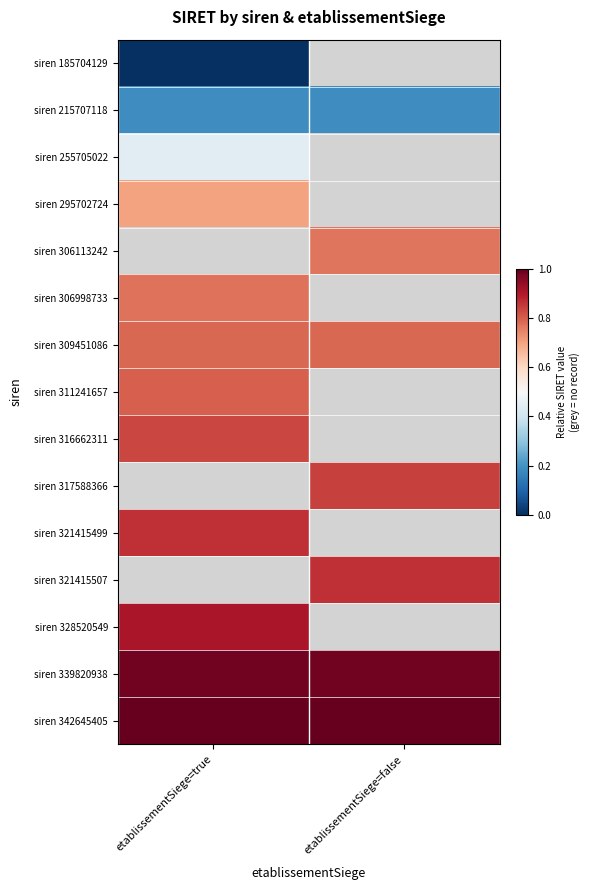

Which label corresponds to the largest value in the chart?

etablissementSiege=true